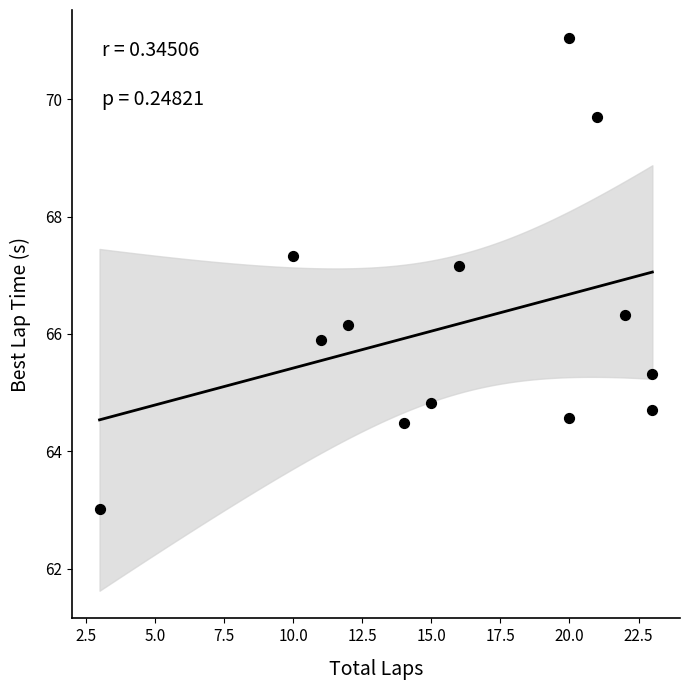

What Y value in the scatter plot is closest to 67?

67.2